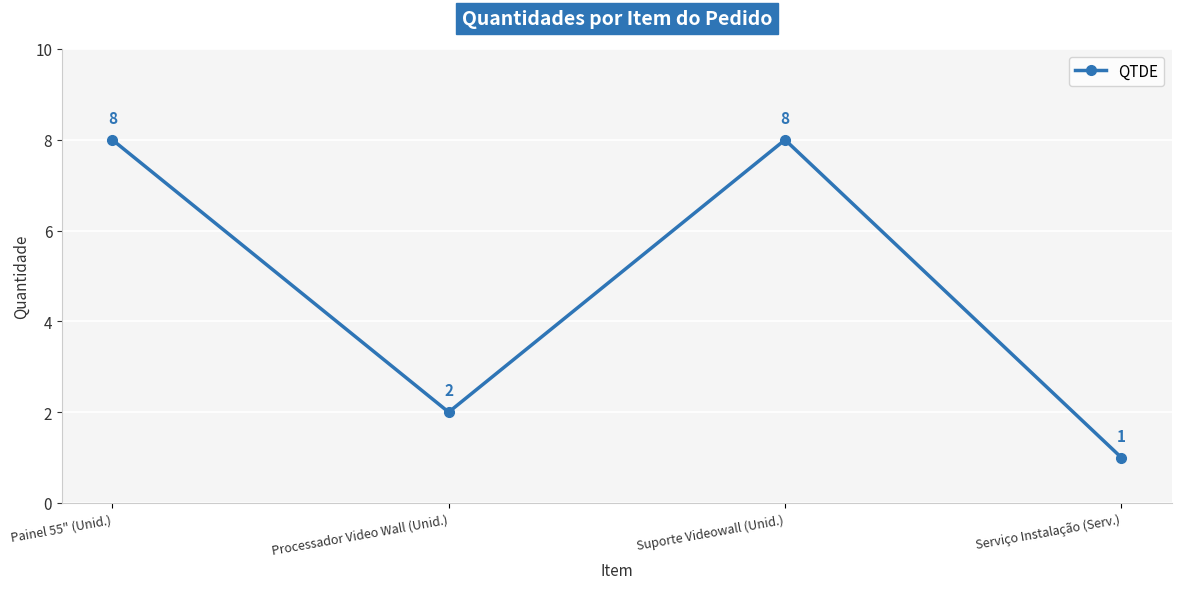

Count the values in the range 2 to 8.

3